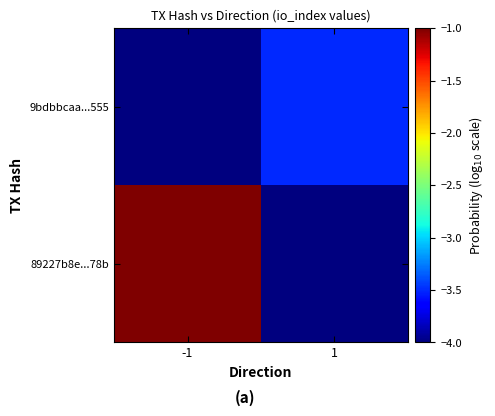

List the series in order of their peak value, highest first.

89227b8e...78b, 9bdbbcaa...555